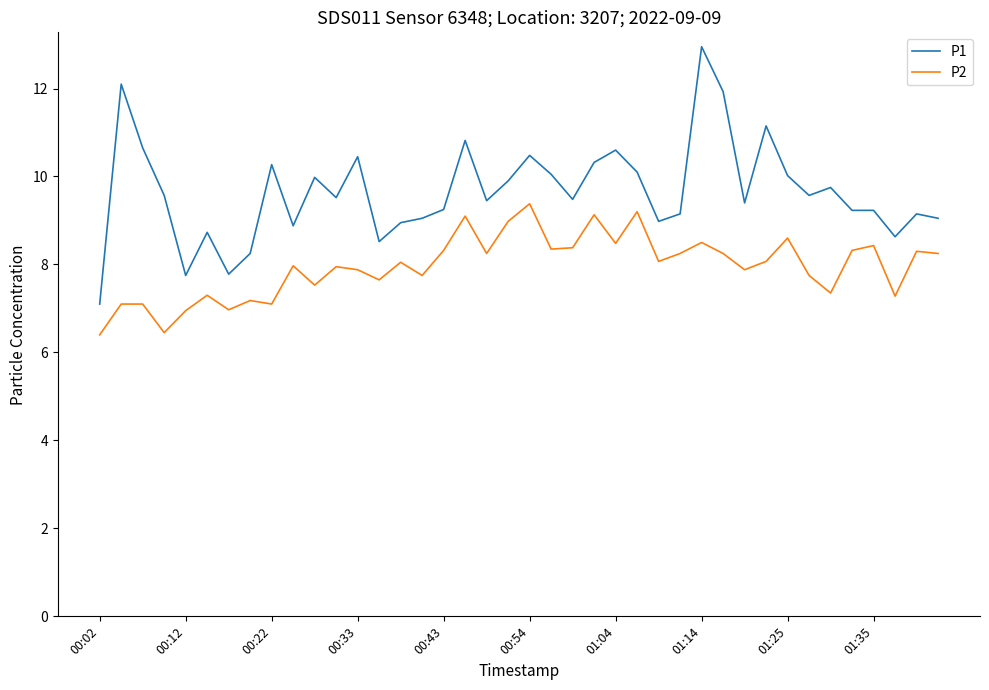

Rank the series by their maximum value, from highest to lowest.

P1, P2